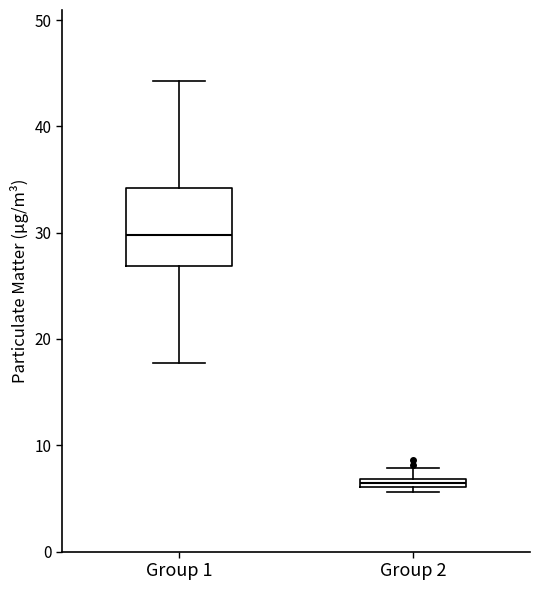

Which box has the lowest median line?

Group 2